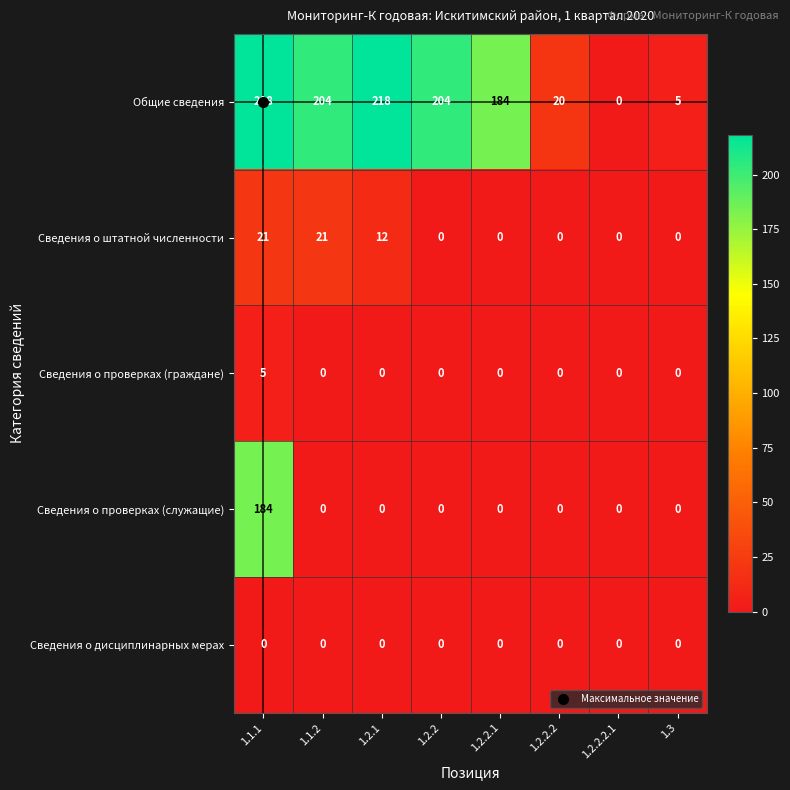

What is the greatest value displayed?

218